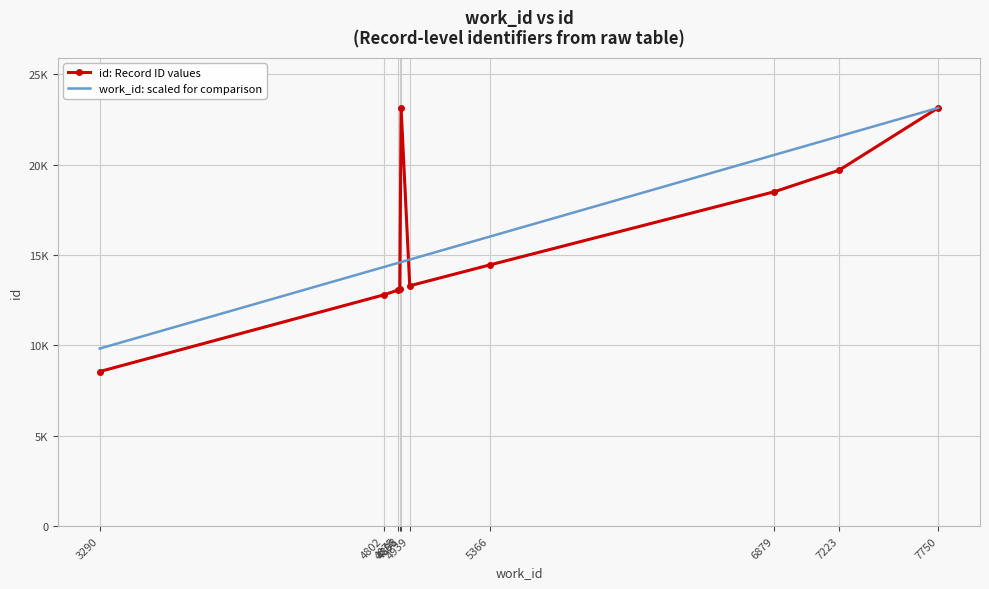

At how many categories does at least one series exceed 22162?

2